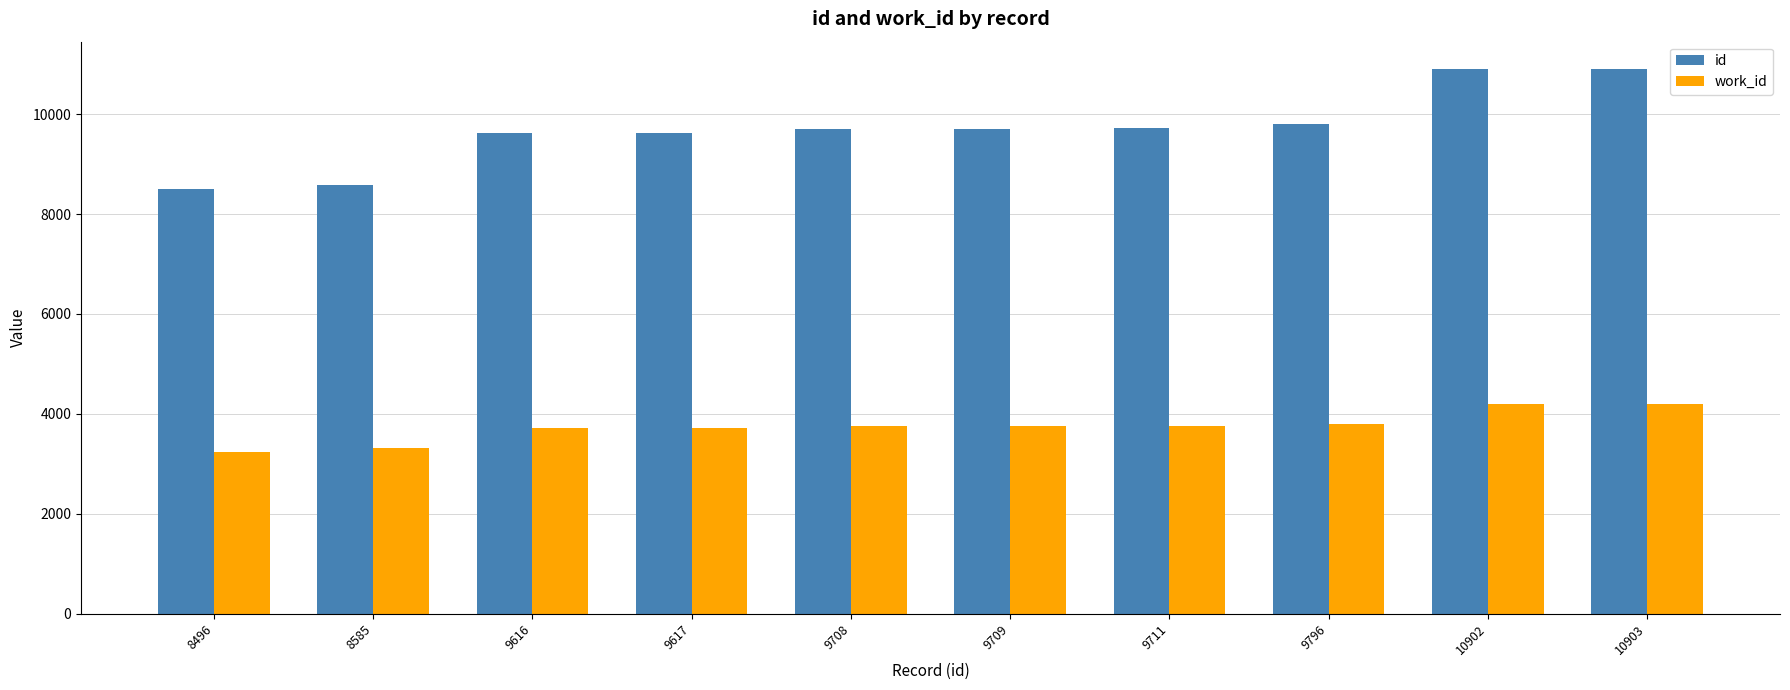

The value of id at 9708 is 17392. True or false?

False